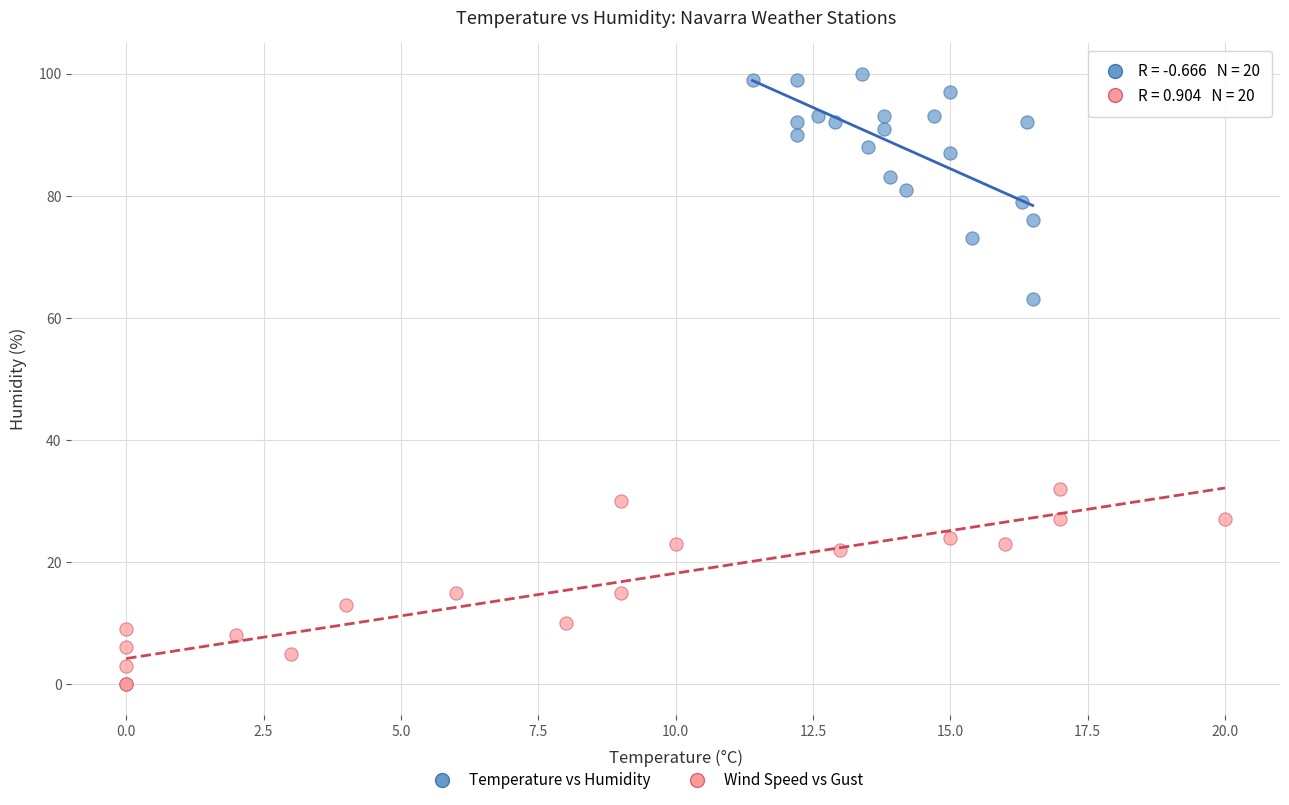

Which series reaches the maximum Y coordinate?

Temperature vs Humidity